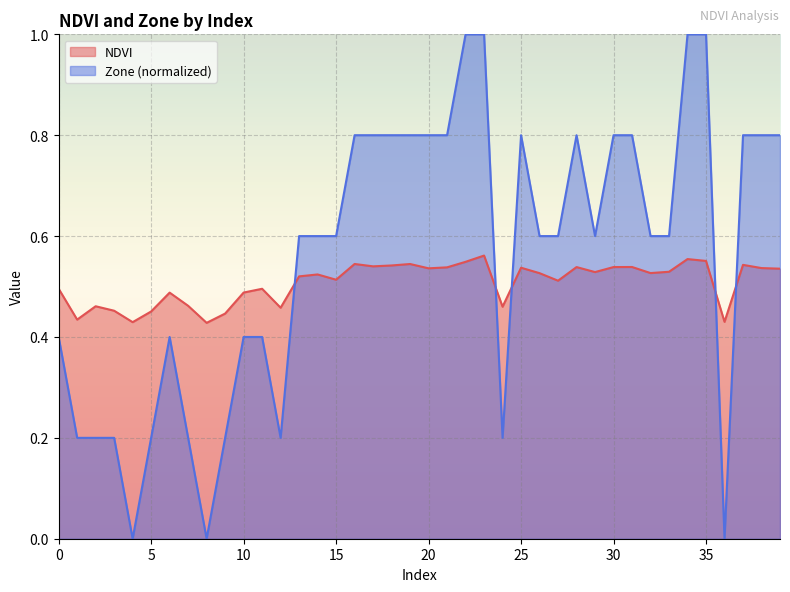

Reading left to right, extract all data points from this chart.

NDVI: 0.5	0.4	0.5	0.5	0.4	0.5	0.5	0.5	0.4	0.4	0.5	0.5	0.5	0.5	0.5	0.5	0.5	0.5	0.5	0.5	0.5	0.5	0.5	0.6	0.5	0.5	0.5	0.5	0.5	0.5	0.5	0.5	0.5	0.5	0.6	0.6	0.4	0.5	0.5	0.5
Zone: 0.4	0.2	0.2	0.2	0.0	0.2	0.4	0.2	0.0	0.2	0.4	0.4	0.2	0.6	0.6	0.6	0.8	0.8	0.8	0.8	0.8	0.8	1.0	1.0	0.2	0.8	0.6	0.6	0.8	0.6	0.8	0.8	0.6	0.6	1.0	1.0	0.0	0.8	0.8	0.8